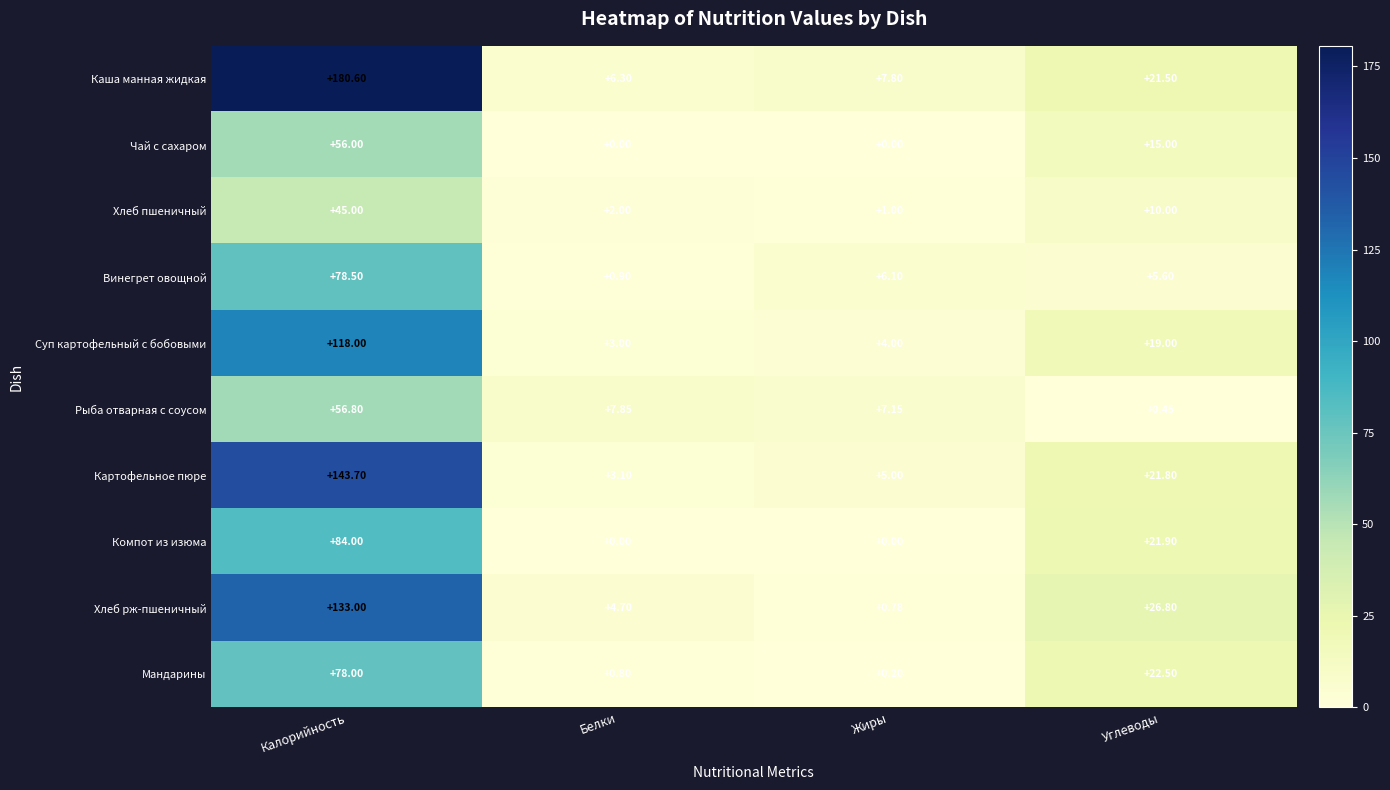

Where does the Хлеб пшеничный series first go above 10?

Калорийность